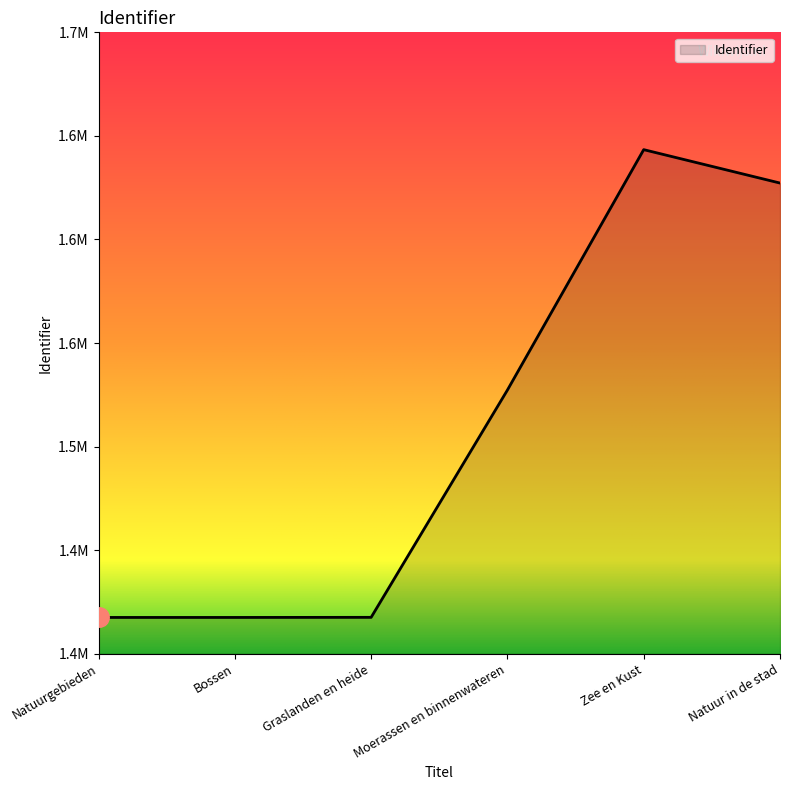

Reading right to left, what are all the values shown in this chart?

Natuur in de stad=1627233	Zee en Kust=1643361	Moerassen en binnenwateren=1527302	Graslanden en heide=1417559	Bossen=1417513	Natuurgebieden=1417511